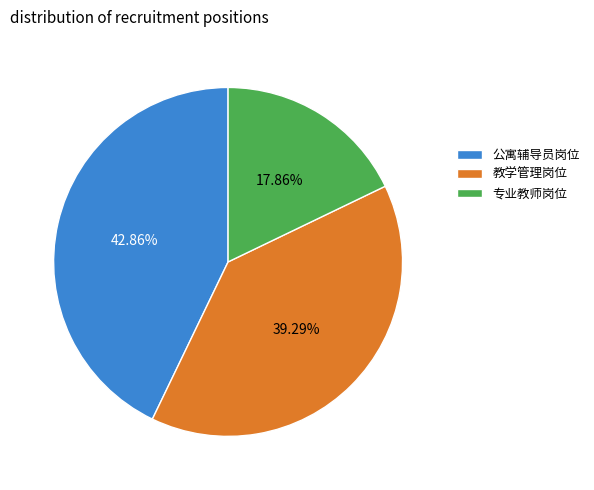

Is there any slice that represents more than half of the pie?

No